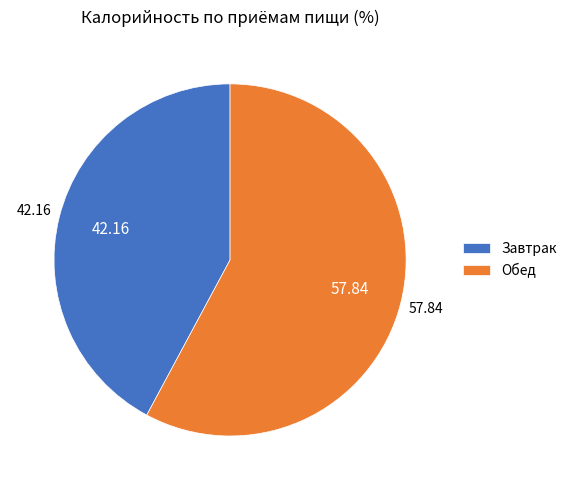

Is it true that Обед is 58% of the pie?

True